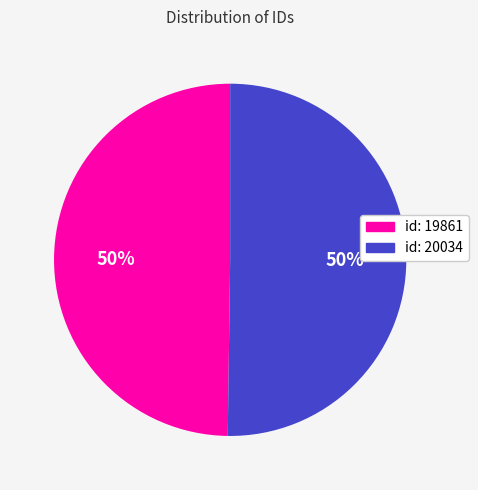

To the nearest percent, what is the average slice percentage?

50%